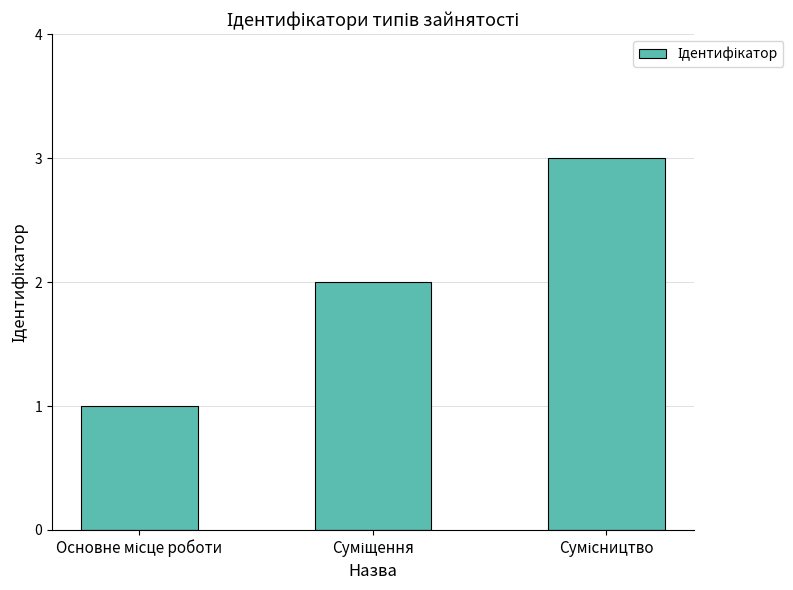

What is the greatest value displayed?

3